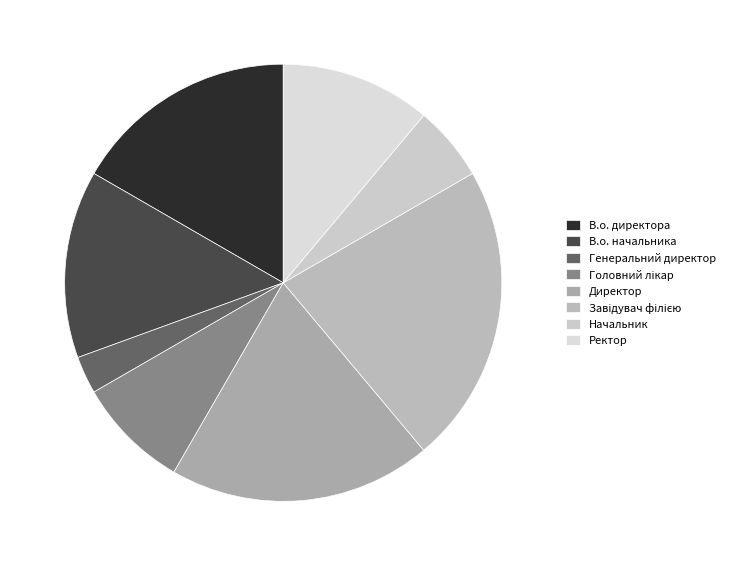

Does Директор represent more than half of the total?

No